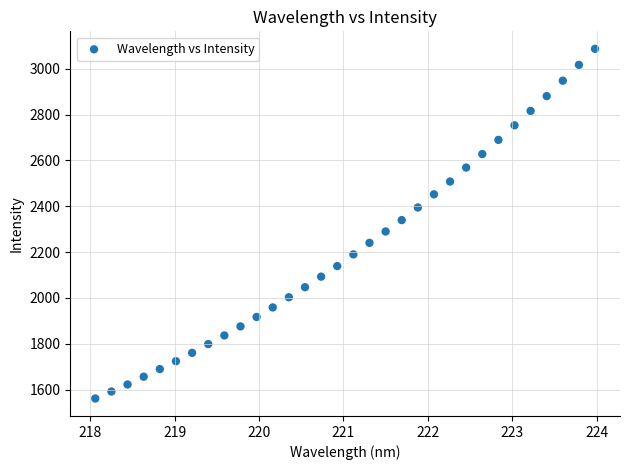

What is the range of Y values (max minus min)?

1525.1